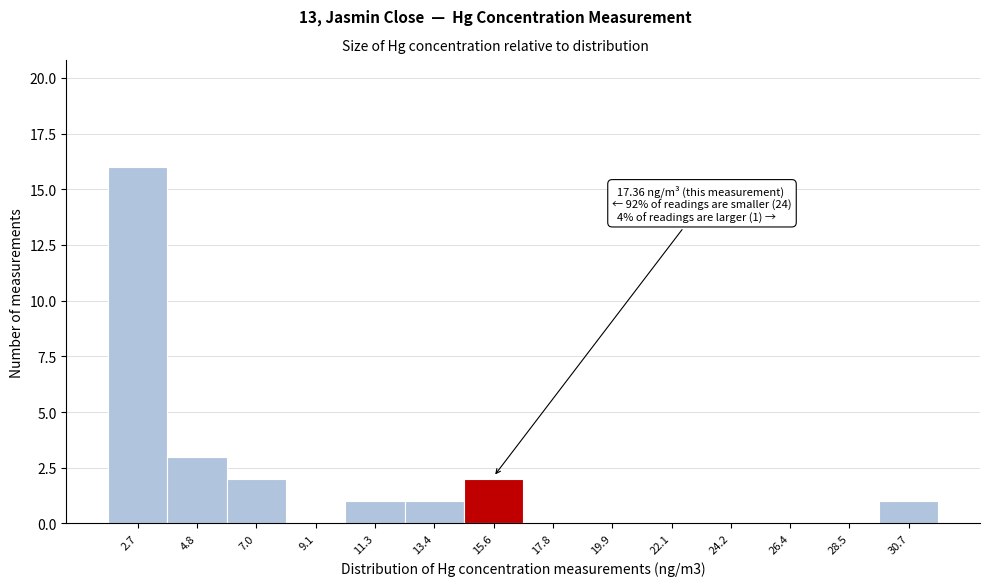

Reading left to right, transcribe all the data shown in this chart.

2.7=16	4.8=3	7.0=2	9.1=0	11.3=1	13.4=1	15.6=2	17.8=0	19.9=0	22.1=0	24.2=0	26.4=0	28.5=0	30.7=1